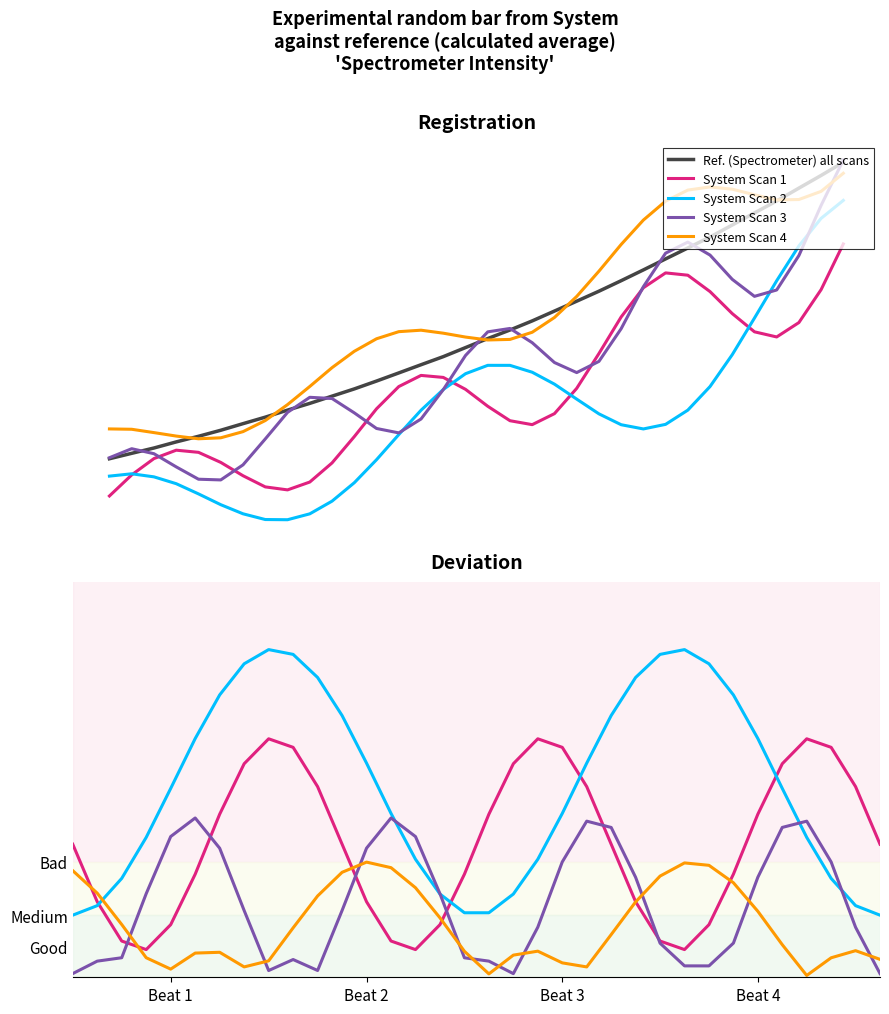

How many lines are shown in the chart?

5